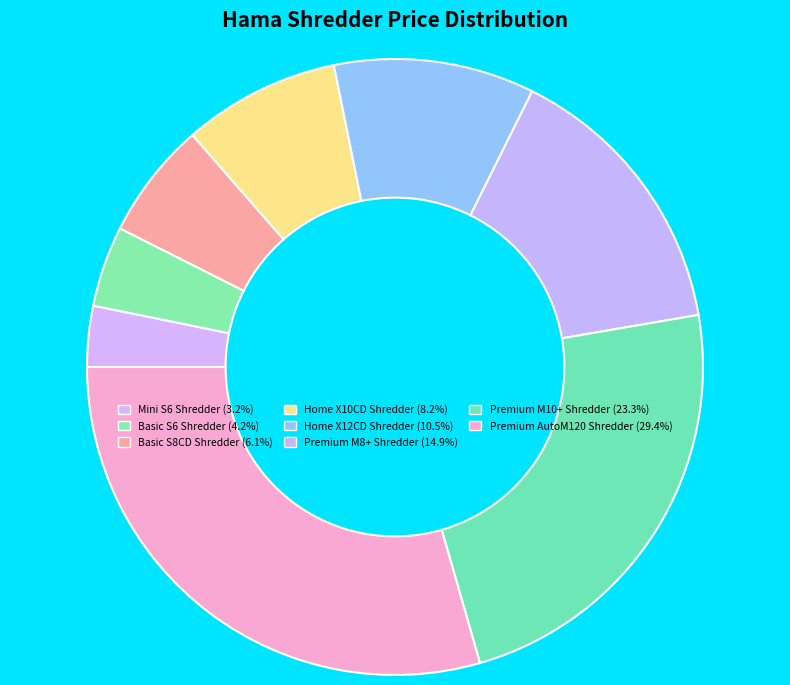

Count the number of slices in the pie.

8